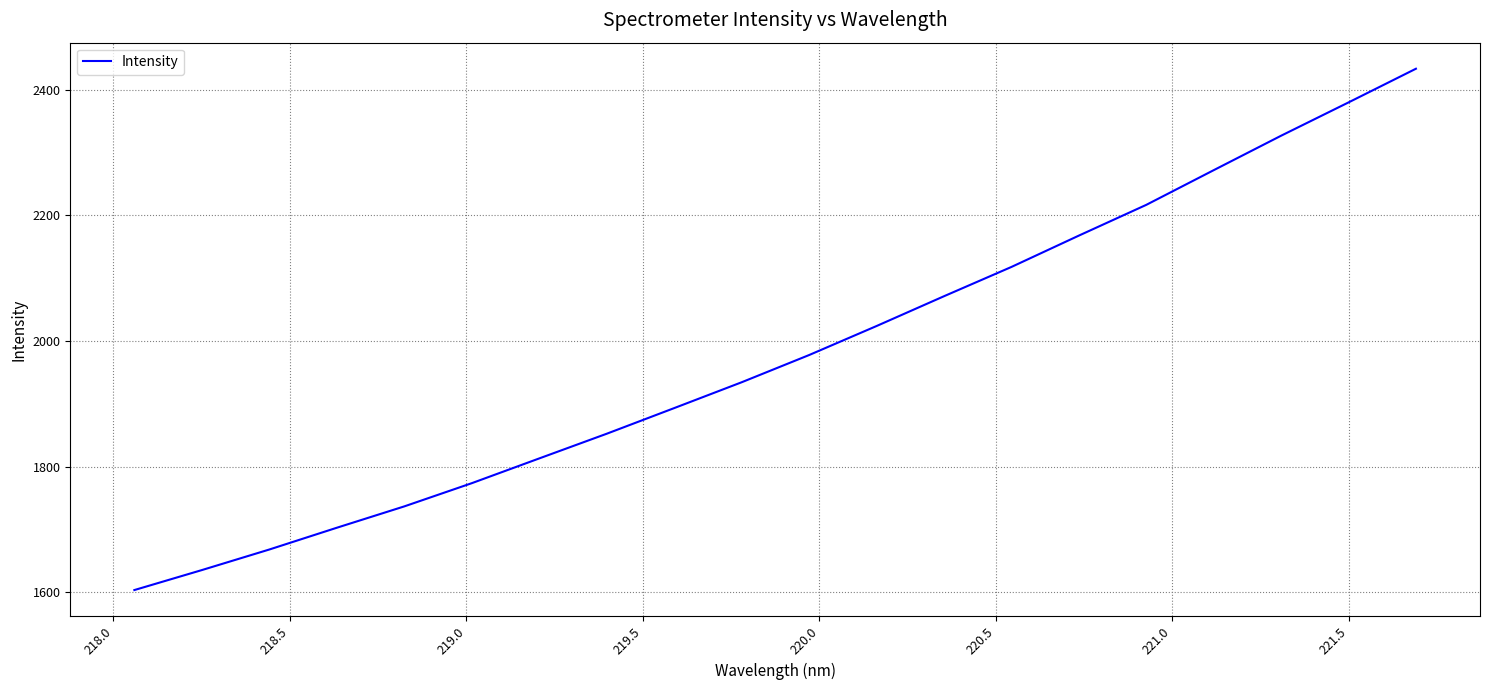

What is the smallest value displayed?

1603.4